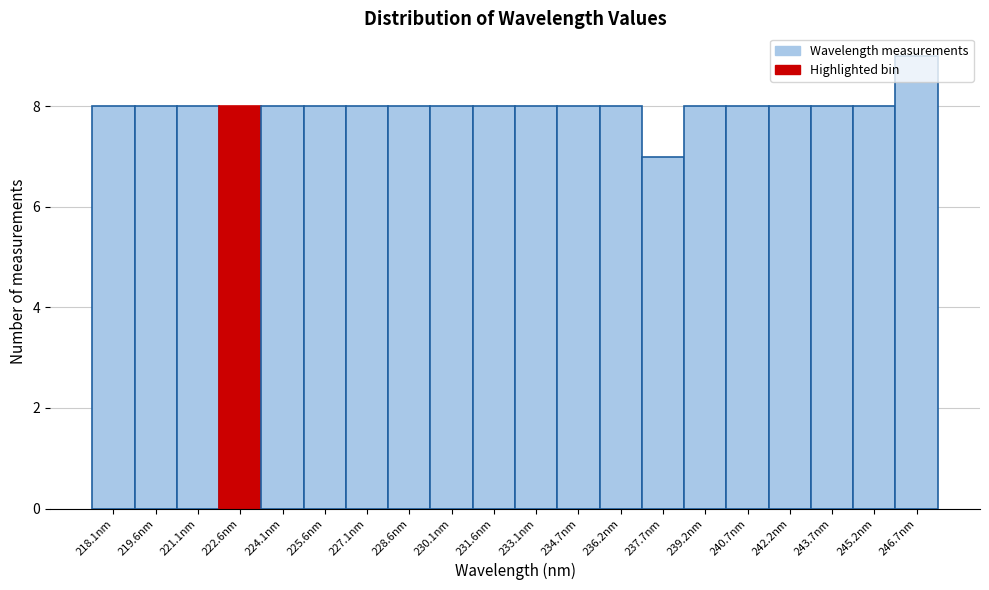

The value at 230.1nm is 8. True or false?

True